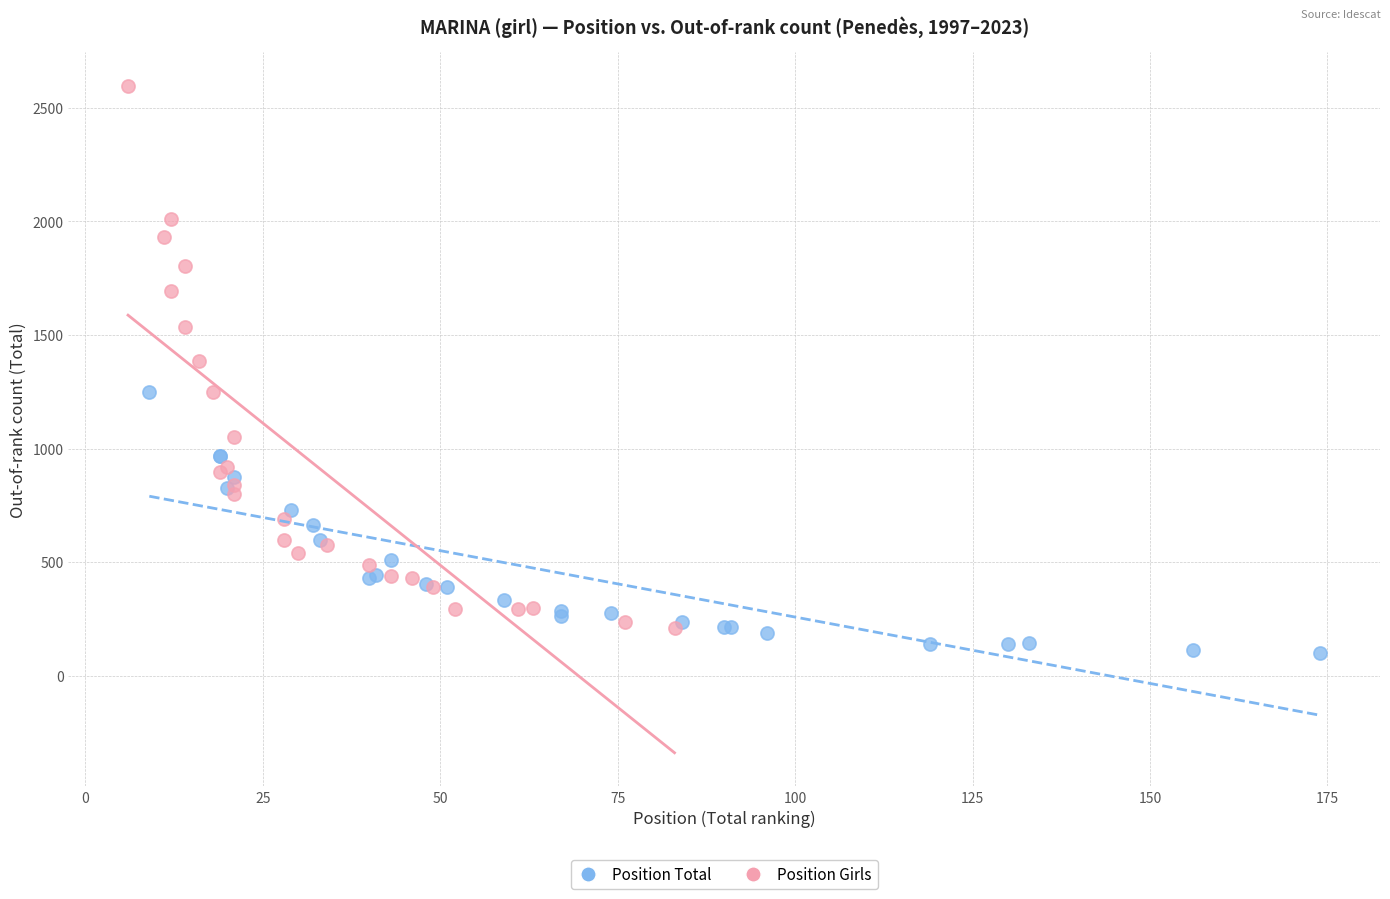

Which series reaches the maximum Y coordinate?

Position Girls